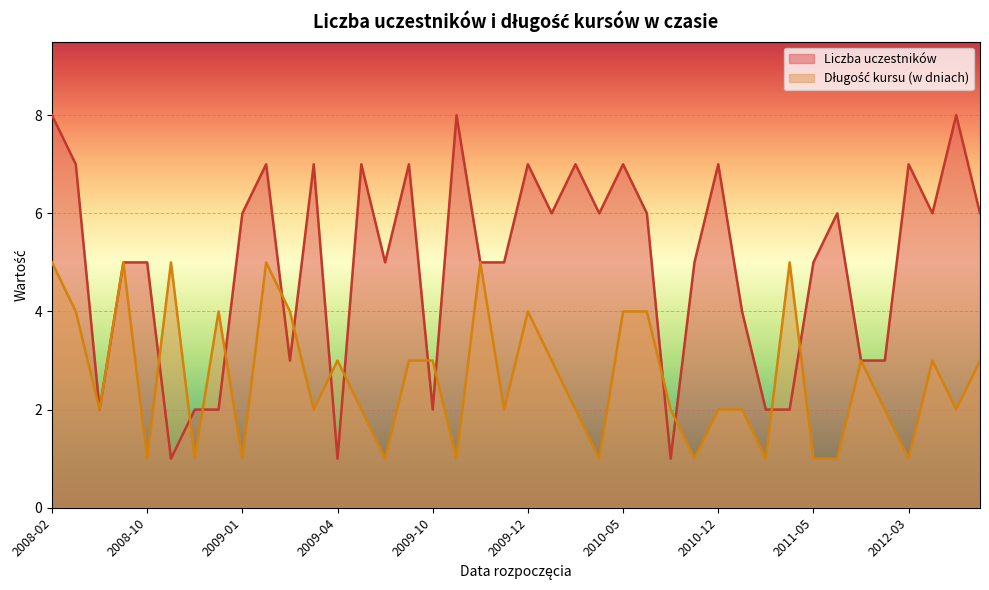

Which series has the largest range (max minus min)?

Liczba uczestników